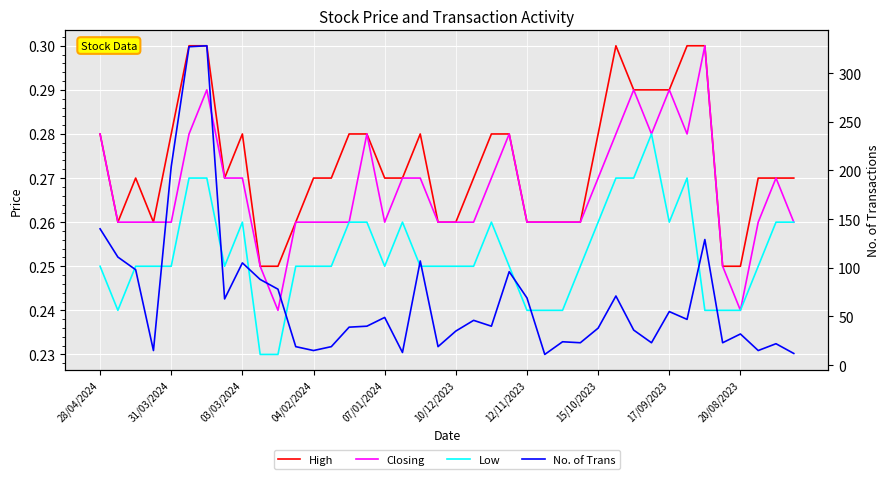

What is the average value of the Low series?

0.3